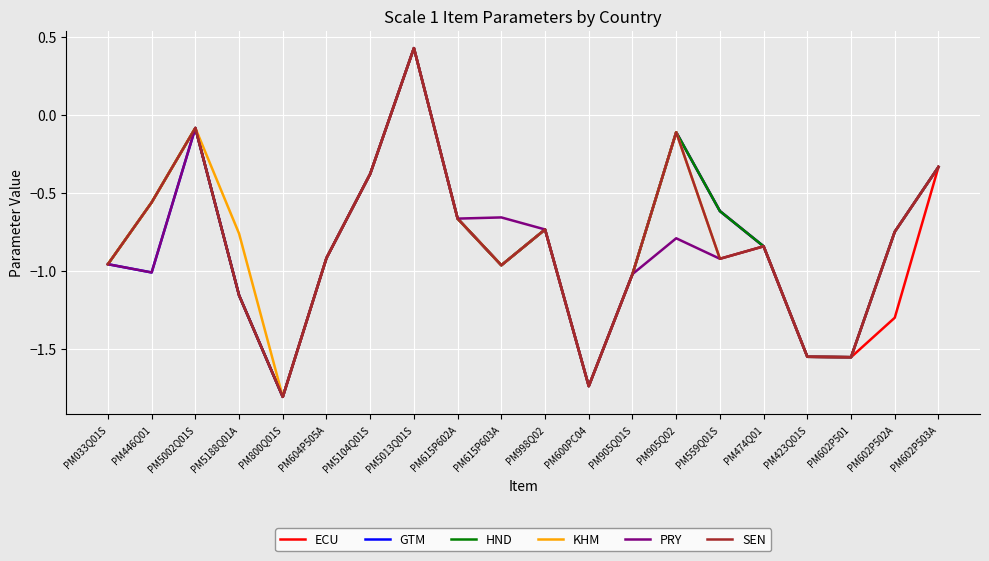

What position from the left is PM615P602A?

9